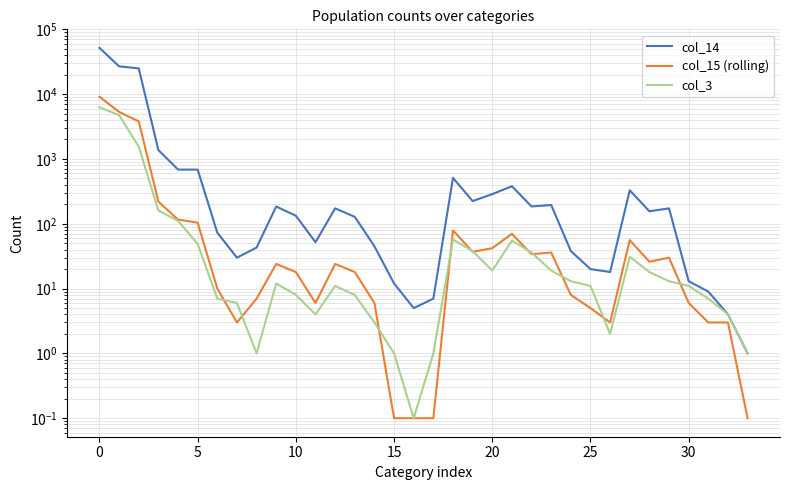

How many lines are shown in the chart?

3